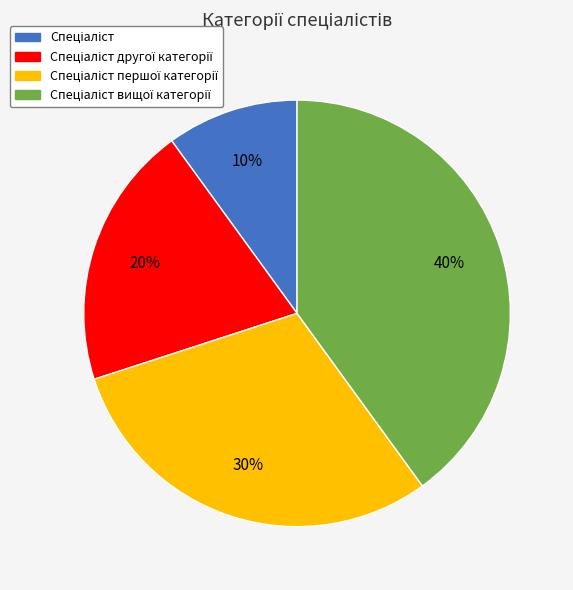

Does any single category account for the majority?

No